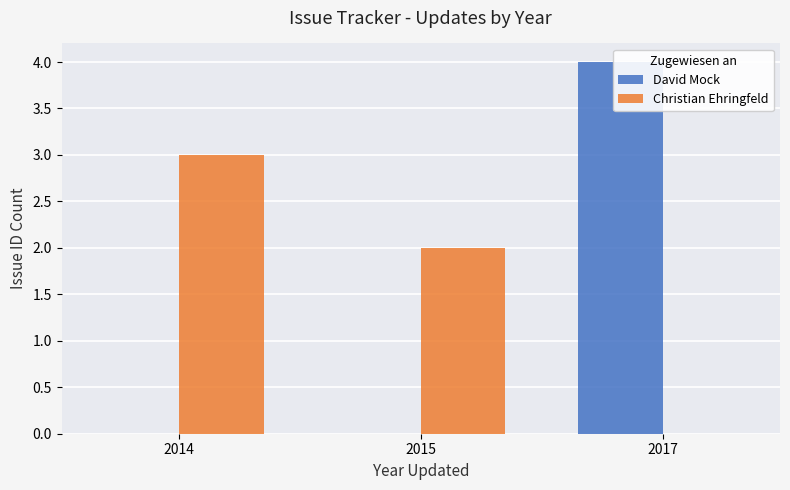

At which label does David Mock reach its peak?

2017